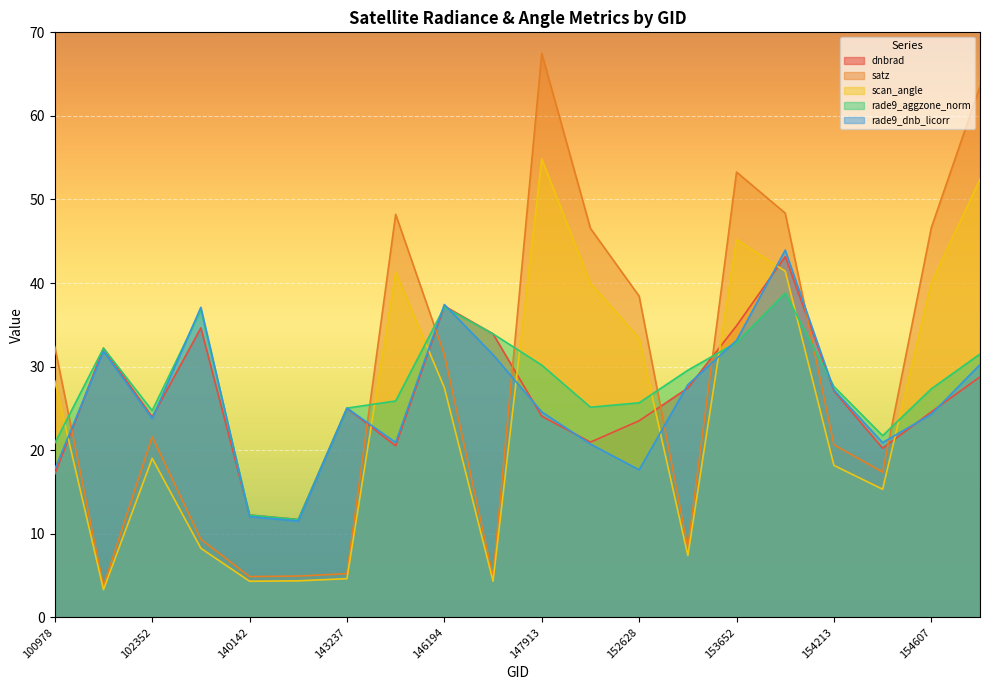

What is the difference between the maximum and minimum values in the satz series?

63.7